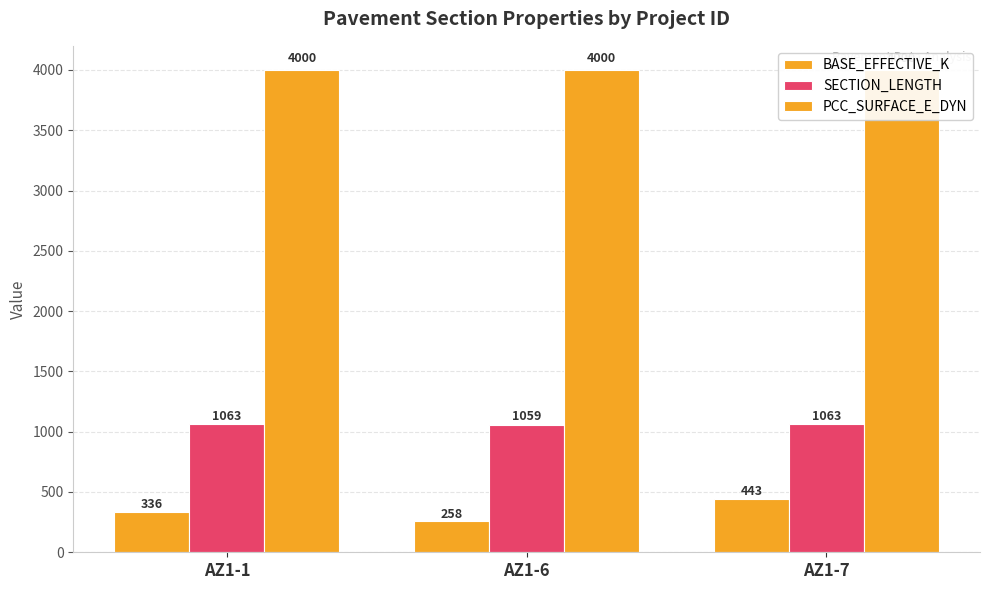

Which series has the widest spread of values?

BASE_EFFECTIVE_K